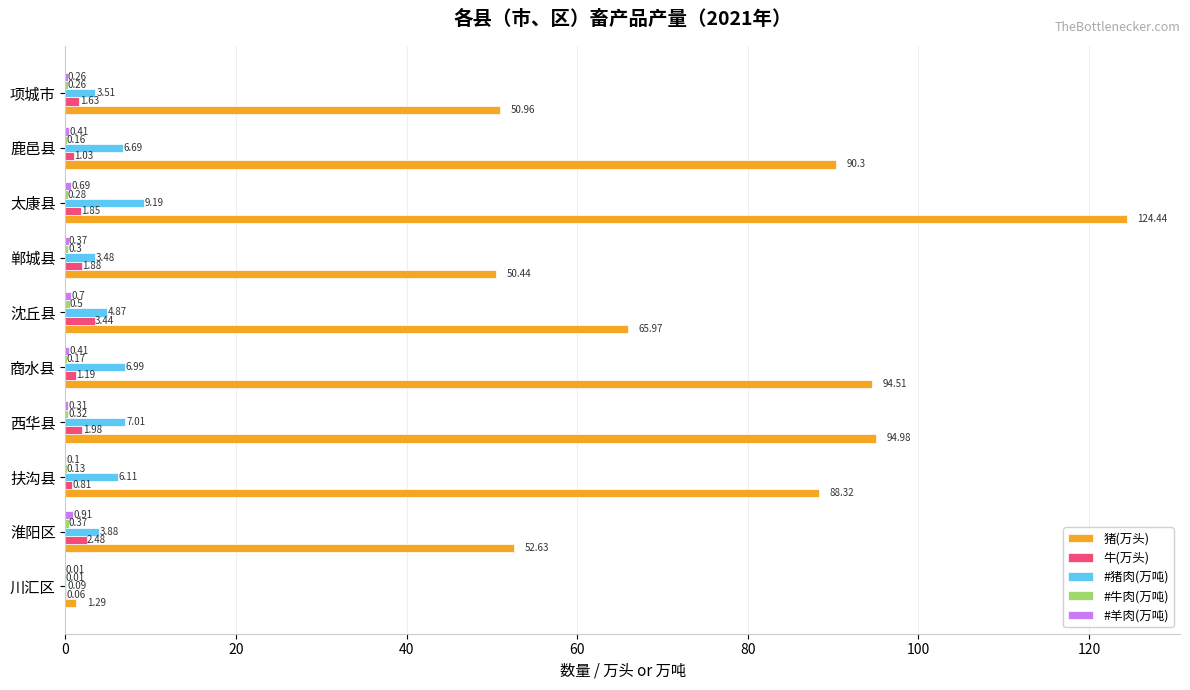

Which series changed the most between 淮阳区 and 沈丘县?

猪(万头)